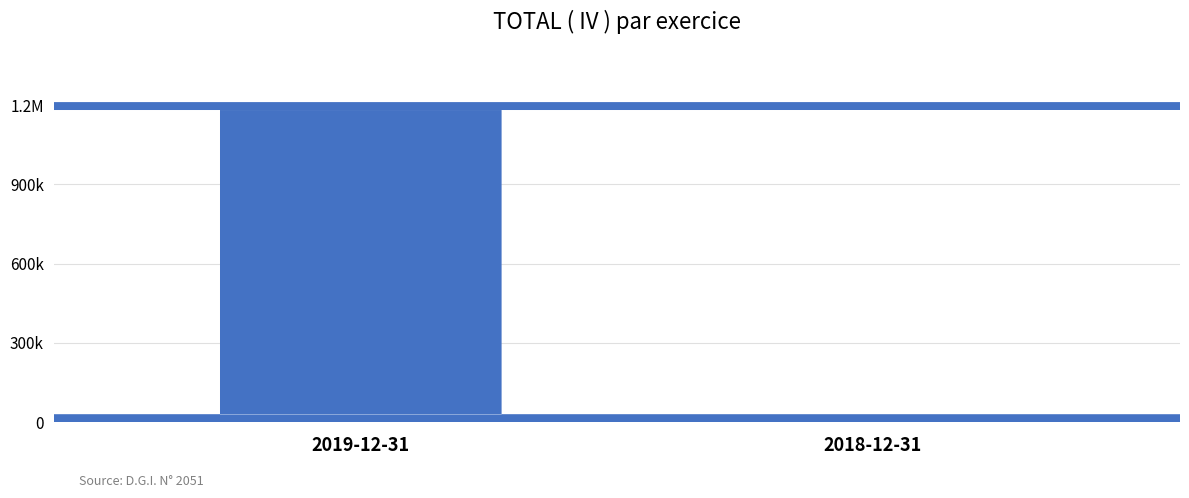

Are the bars horizontal?

No